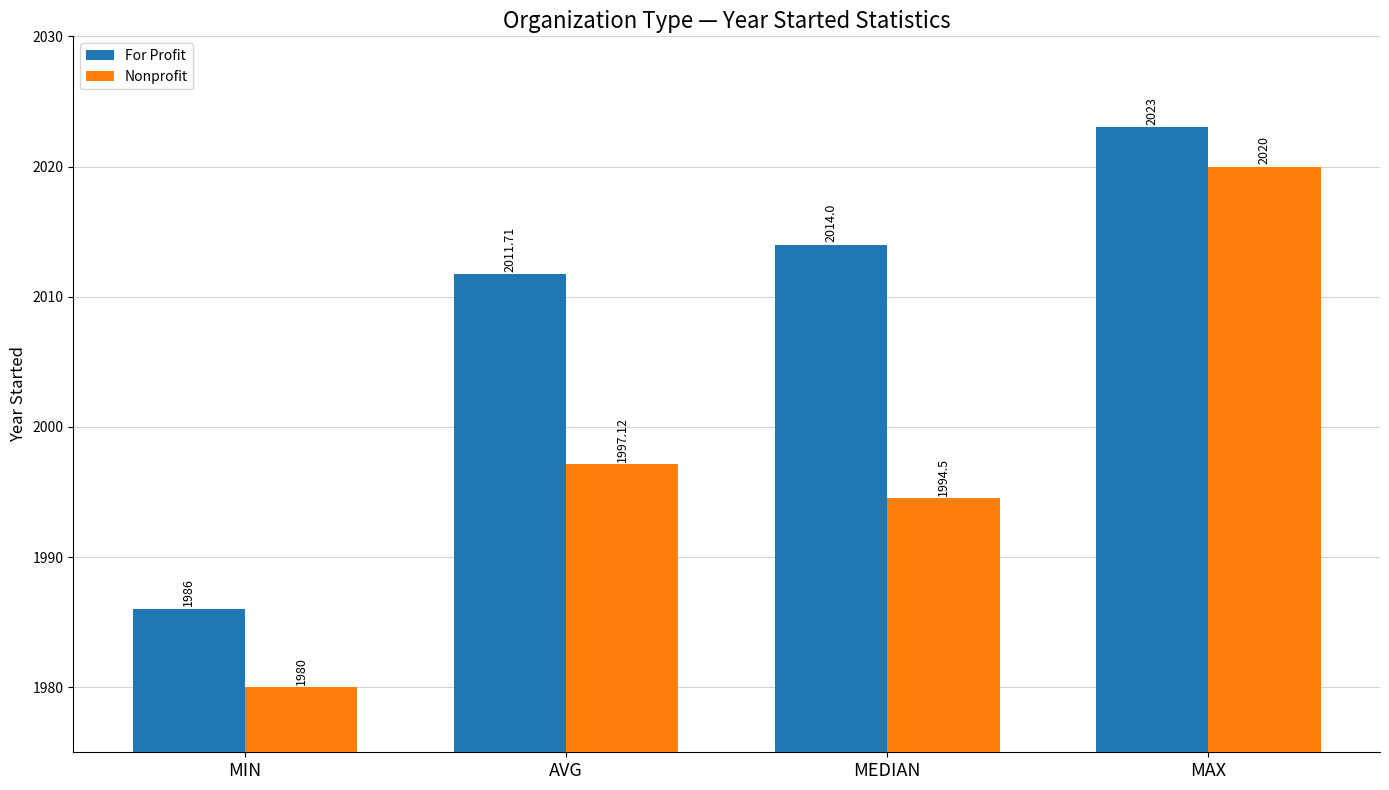

What is the sum of all For Profit values?

8034.7